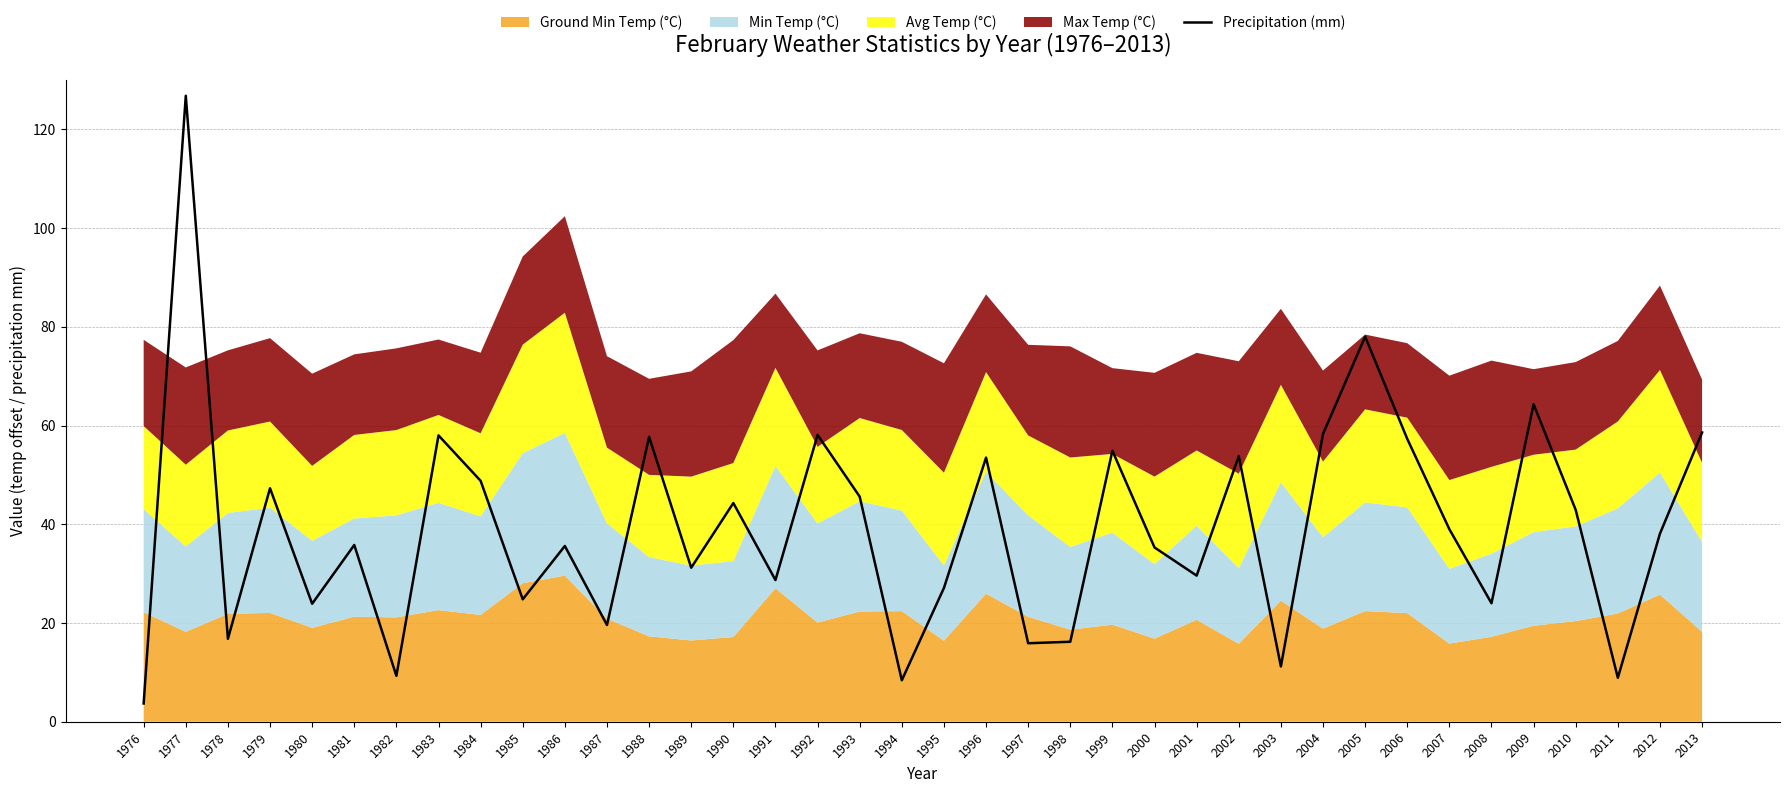

What is the value of the 23rd point from the left?

16.2